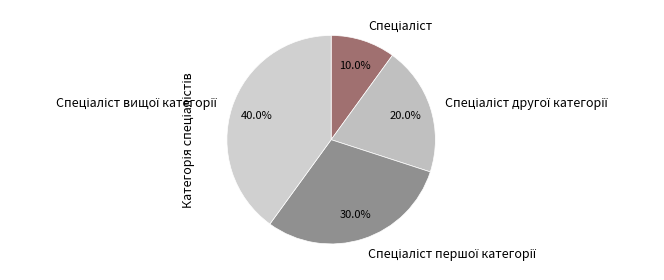

Is there any slice that represents more than half of the pie?

No